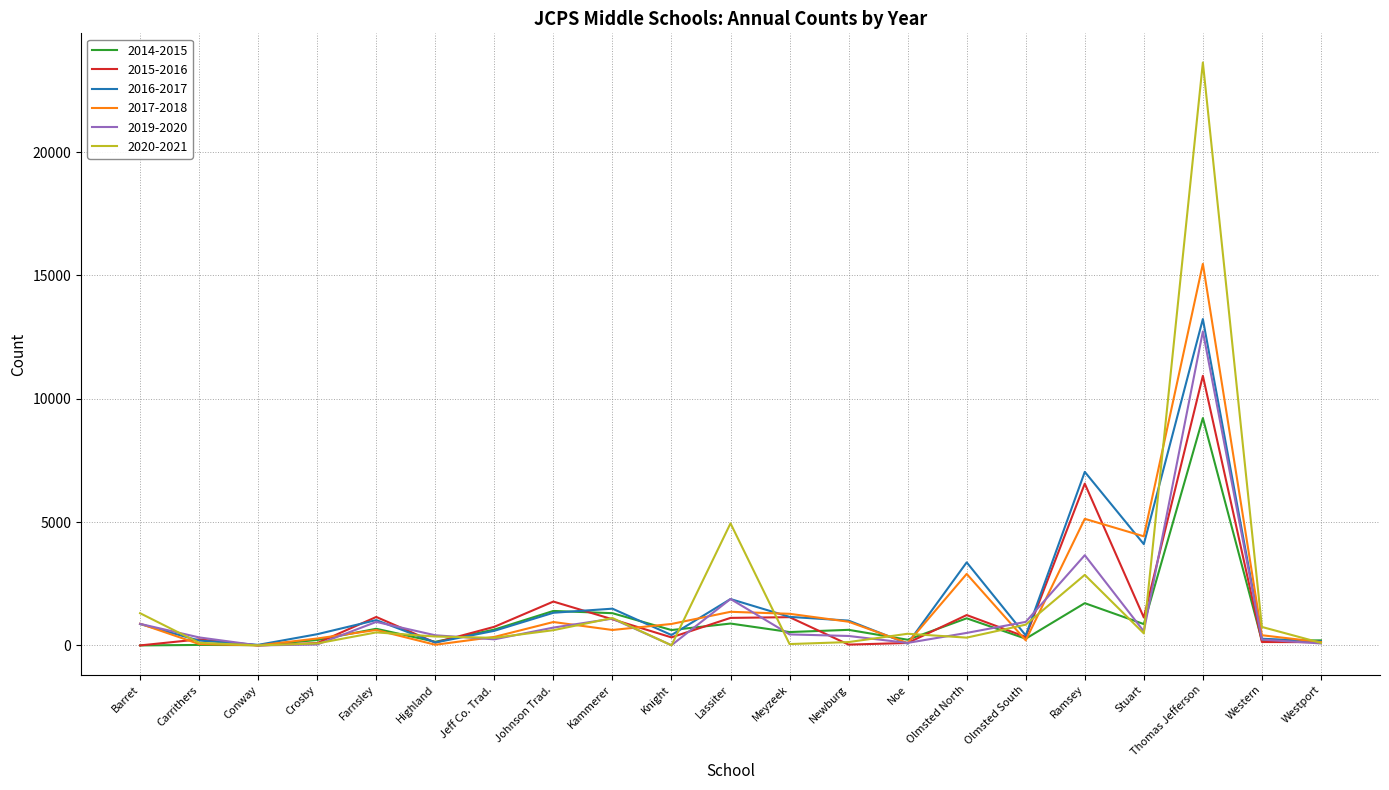

What is the maximum value shown in the chart?

23634